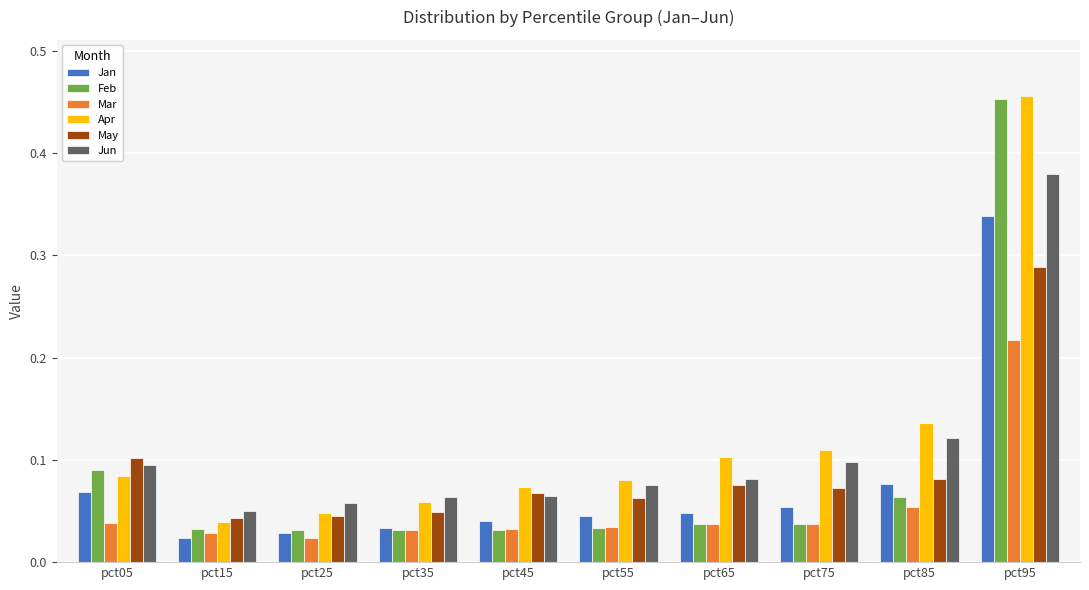

At how many categories does at least one series exceed 0?

10